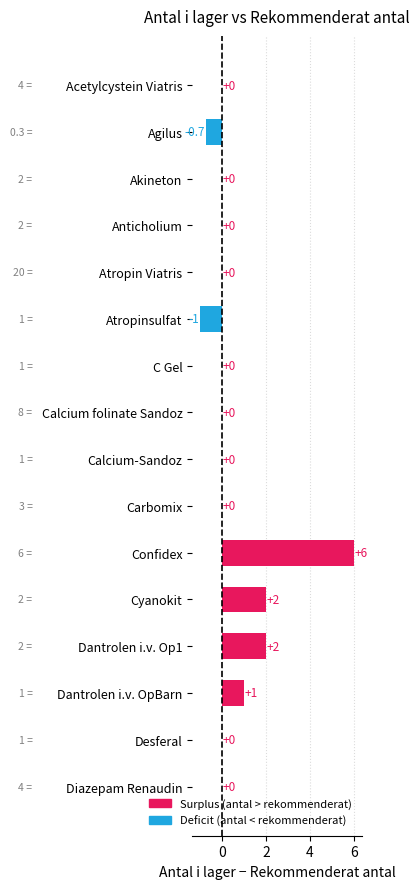

Which category has the highest value across all series?

Confidex